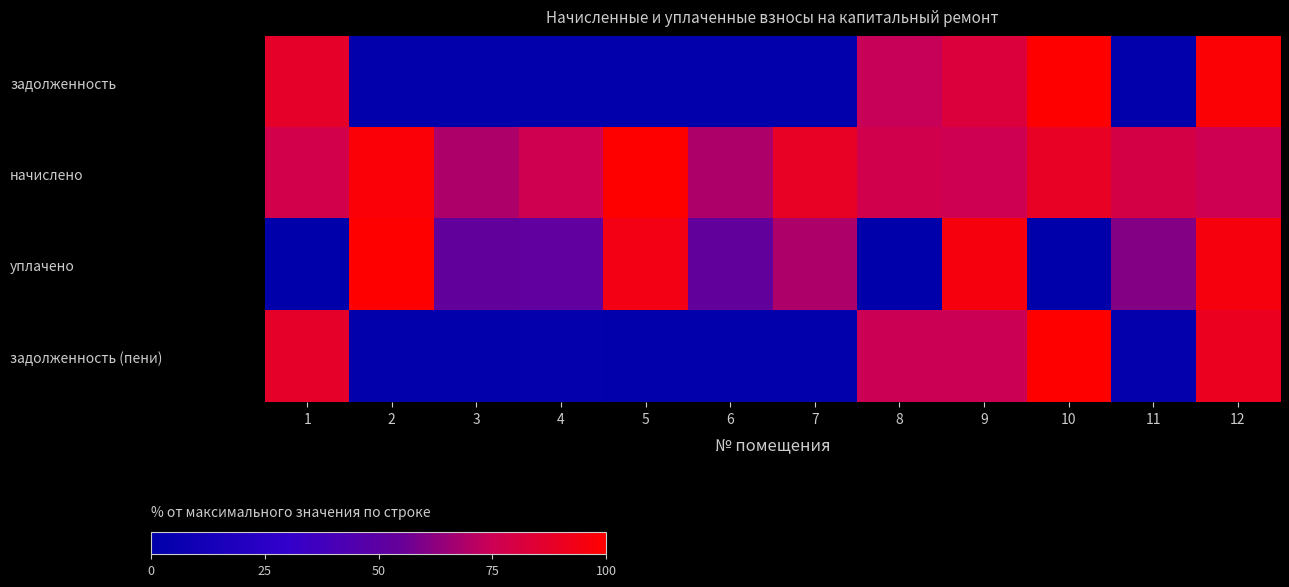

At 11, list the series in order from smallest to largest.

задолженность, задолженность (пени), уплачено, начислено